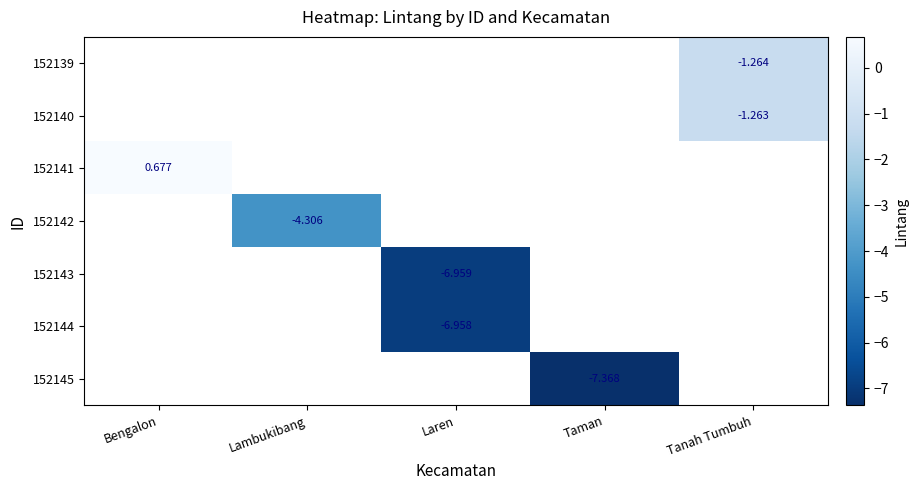

The 152143 series shows -130.0 at Bengalon. True or false?

False